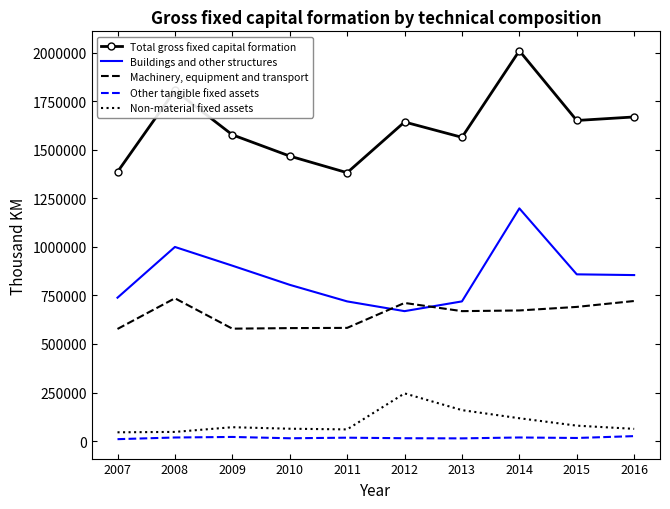

What is the minimum value for Machinery, equipment and transport?

577262